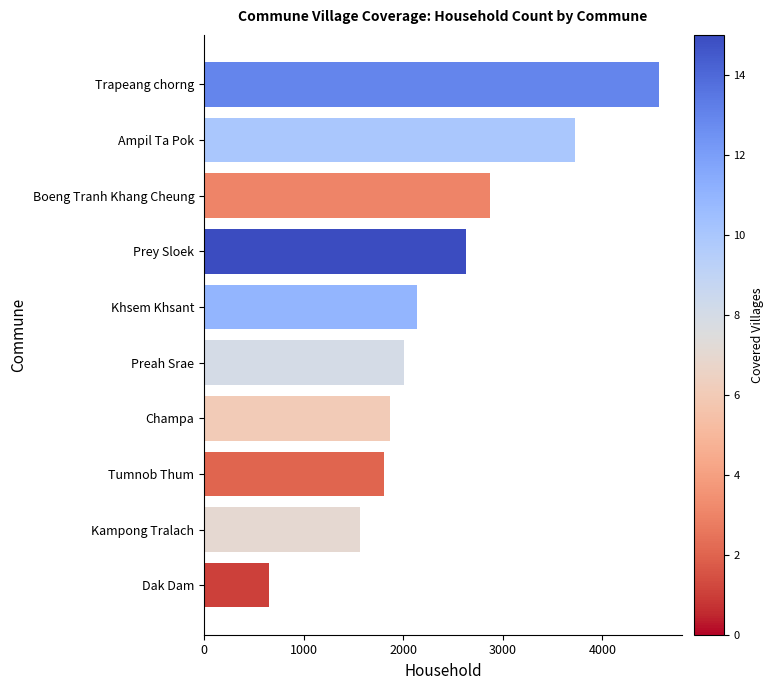

The chart shows a value of 1342 at Preah Srae. True or false?

False